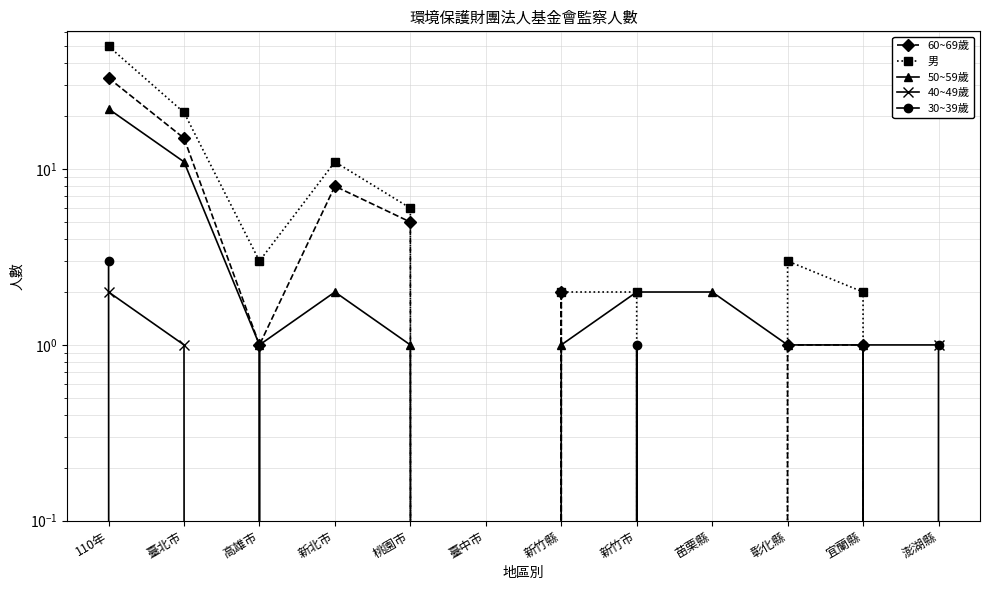

Reading left to right, list all the values displayed in this chart.

60~69歲: 33	15	1	8	5	0	2	0	0	1	1	0
男: 50	21	3	11	6	0	2	2	0	3	2	0
50~59歲: 22	11	1	2	1	0	1	2	2	1	1	0
40~49歲: 2	1	0	0	0	0	0	0	0	0	0	1
30~39歲: 3	0	1	0	0	0	0	1	0	0	1	1